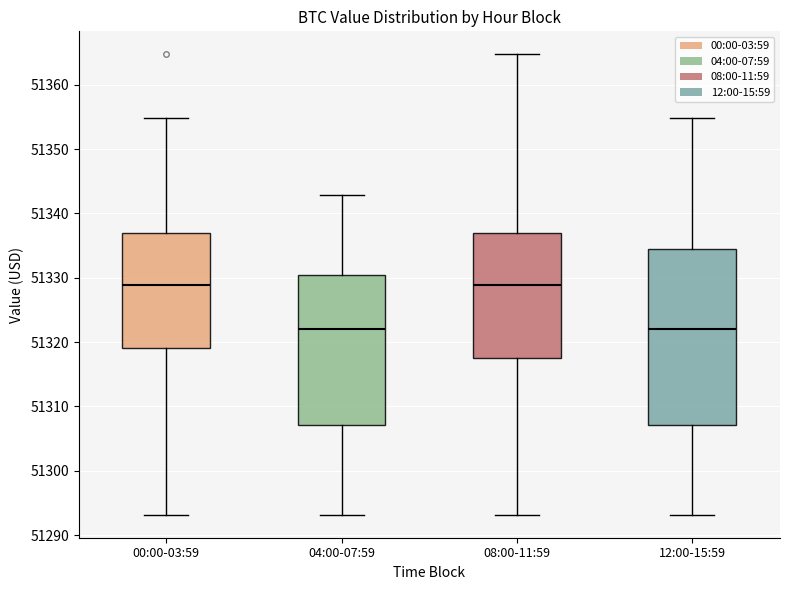

Comparing the boxes themselves (not the whiskers), which one is the tallest?

12:00-15:59